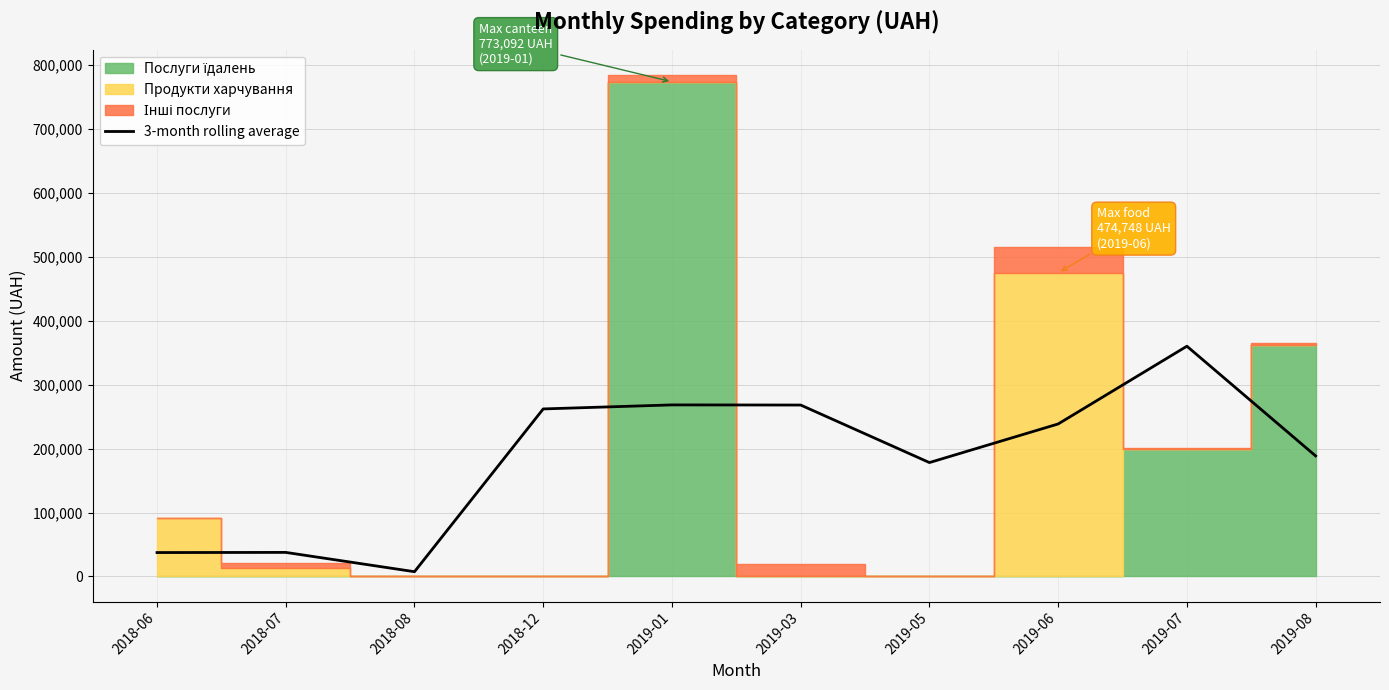

How many points are higher than both their immediate neighbors (excluding endpoints)?

3